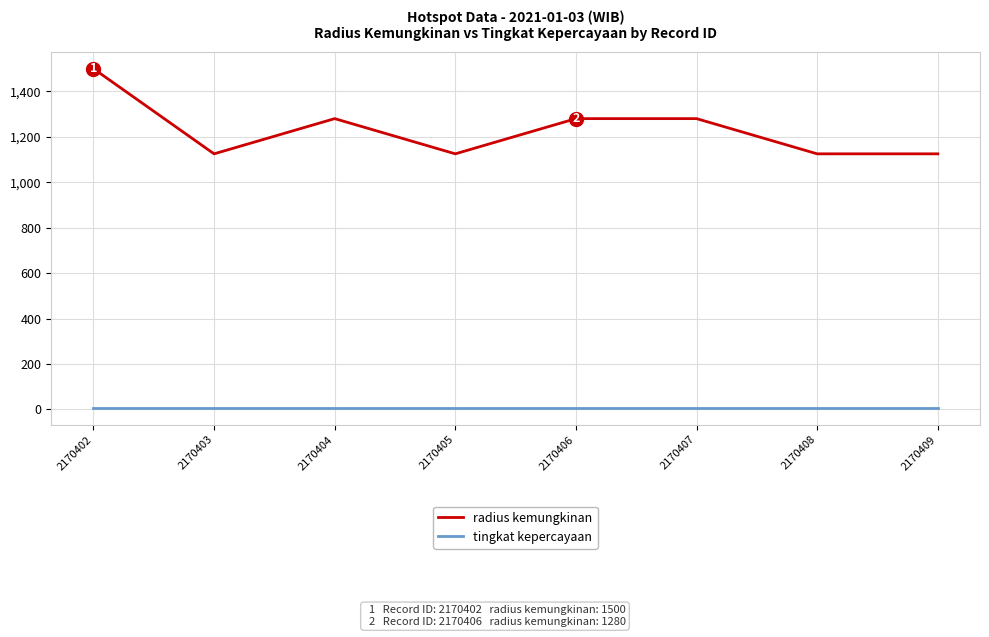

What is the sum of all radius kemungkinan values?

9840